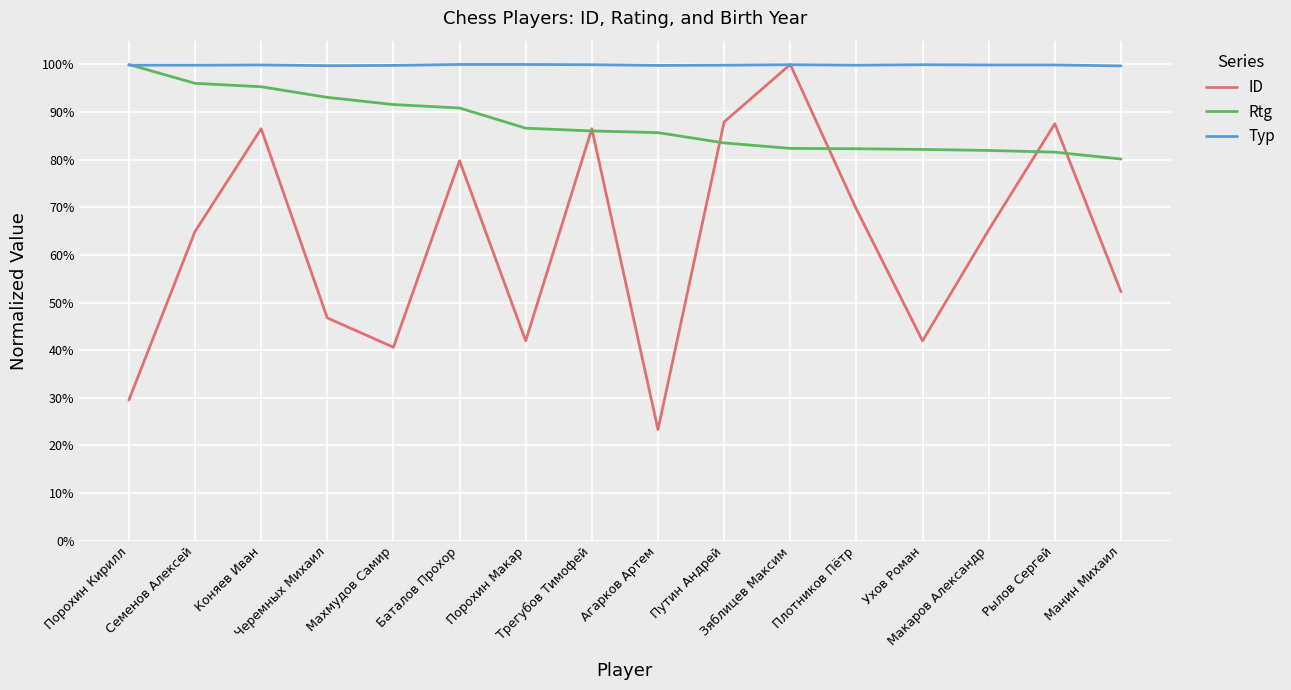

True or false: ID has more than 0 points higher than both neighbors.

True